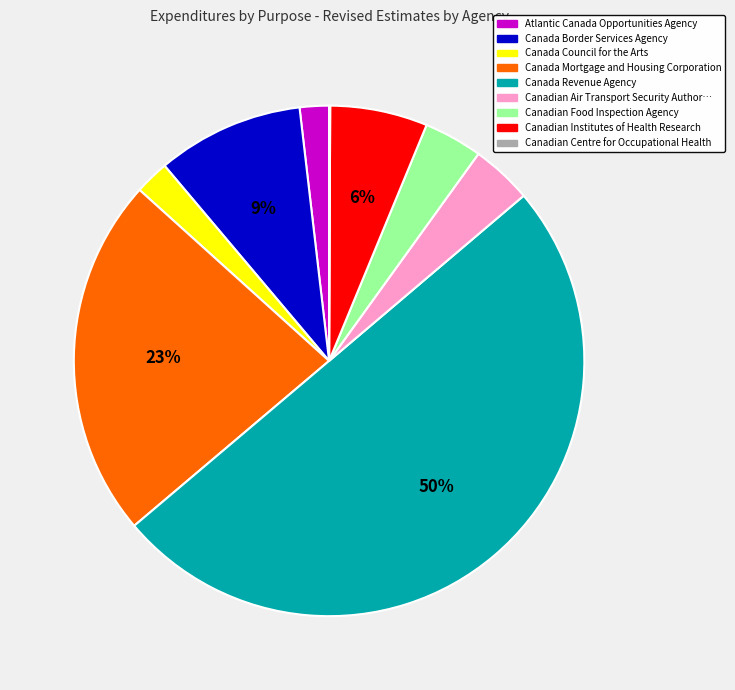

To the nearest percent, what is the average slice percentage?

11%